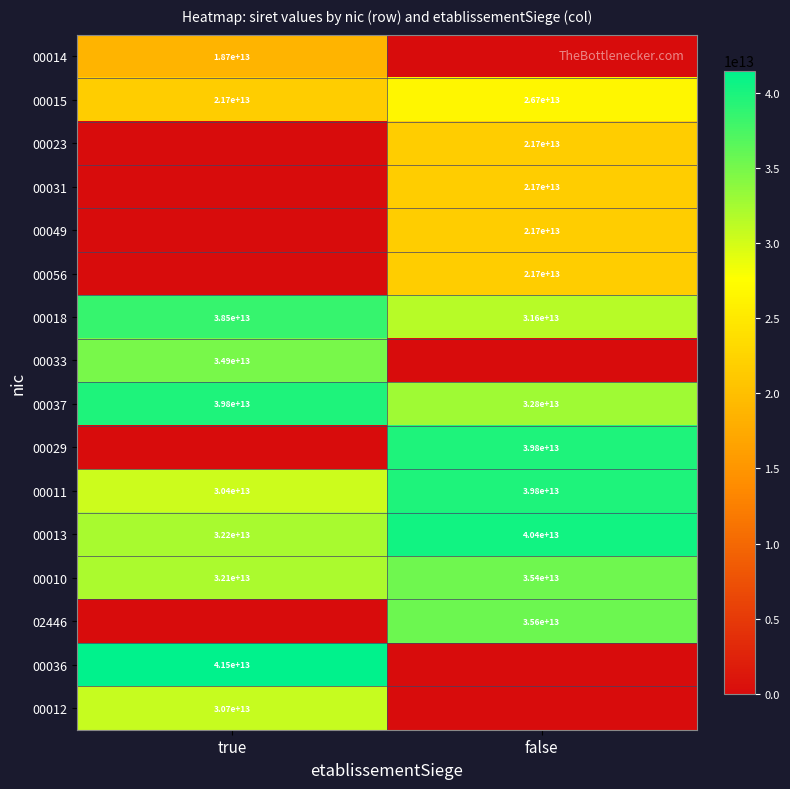

Where is 00013 nearest to the value 36300000000000?

true